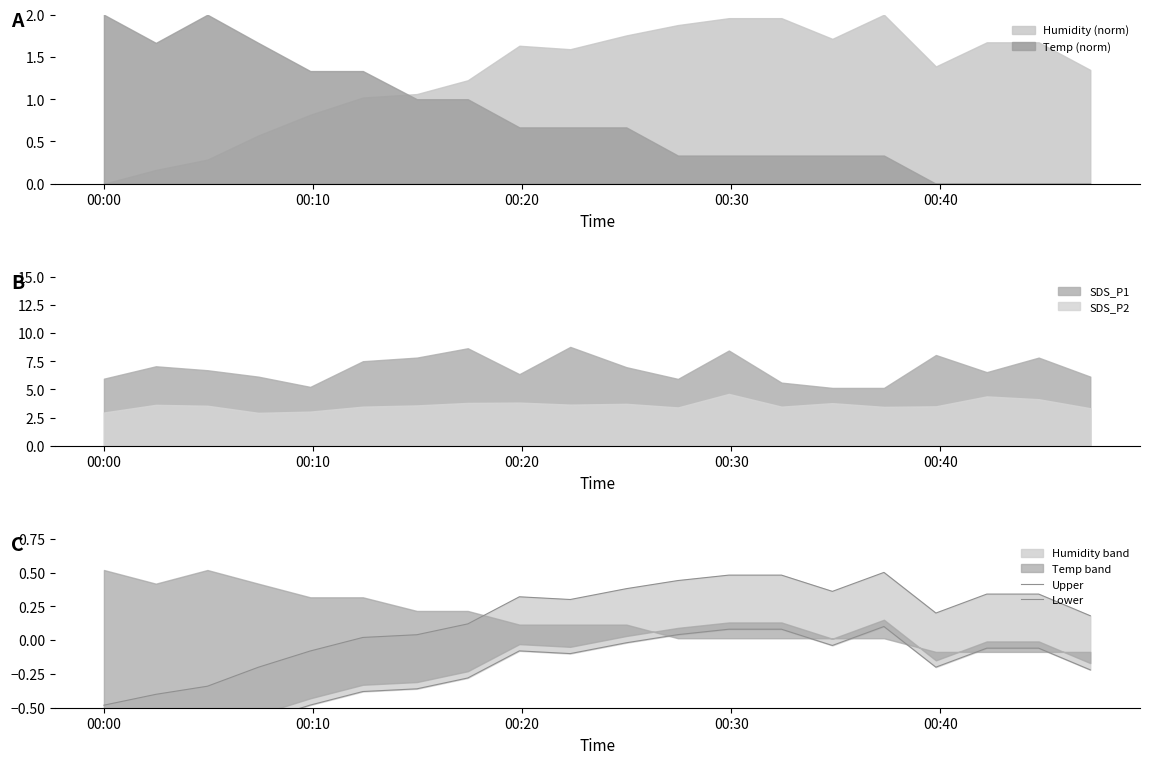

How many data points does each series have?

20